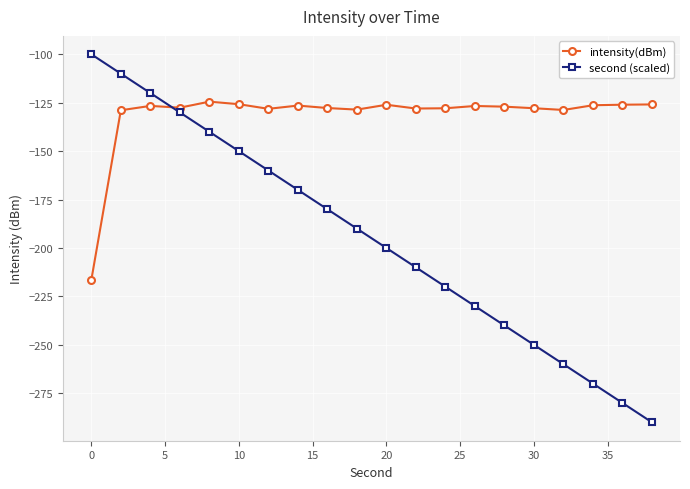

What is the difference between the maximum and minimum values in the second (scaled) series?

190.0